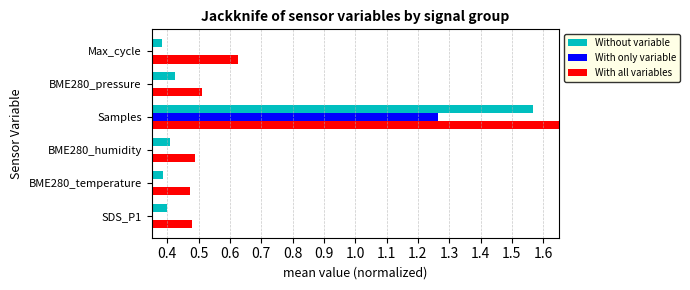

Reading right to left, extract all data points from this chart.

Without variable: 0.4	0.4	1.6	0.4	0.4	0.4
With only variable: 0.3	0.4	1.3	0.3	0.3	0.3
With all variables: 0.6	0.5	1.9	0.5	0.5	0.5